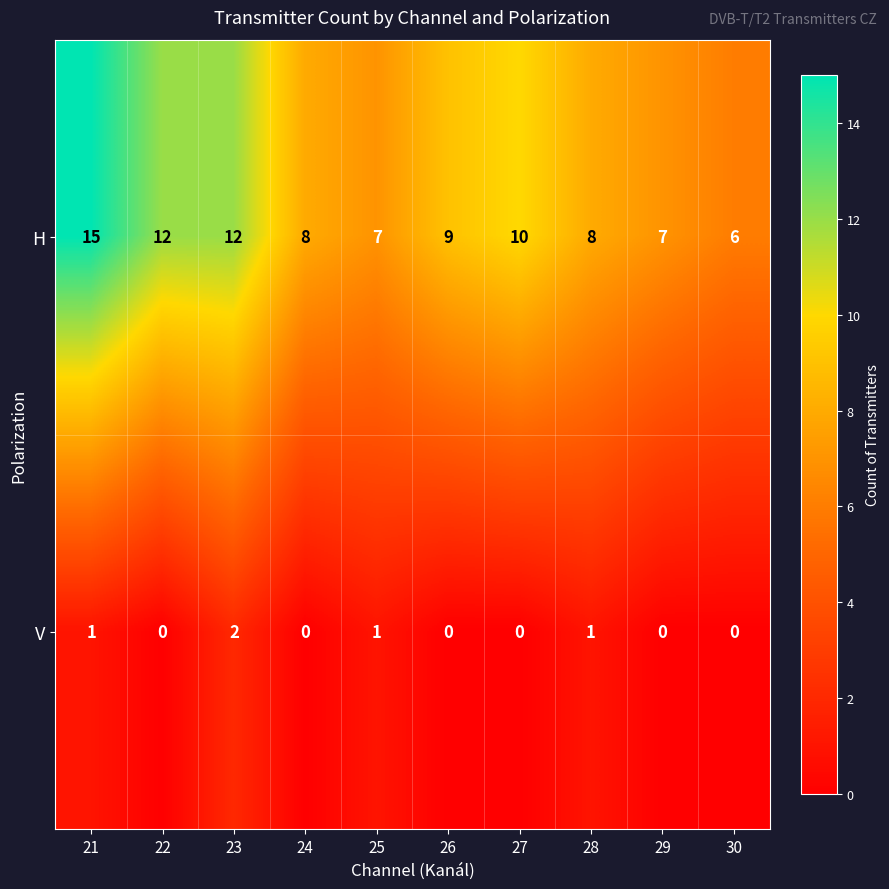

Is the value of H at 29 greater than the value of V at 27?

Yes